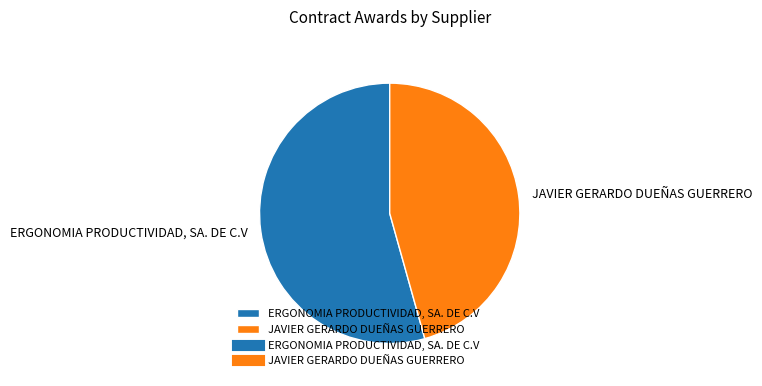

How many slices are in this pie chart?

2